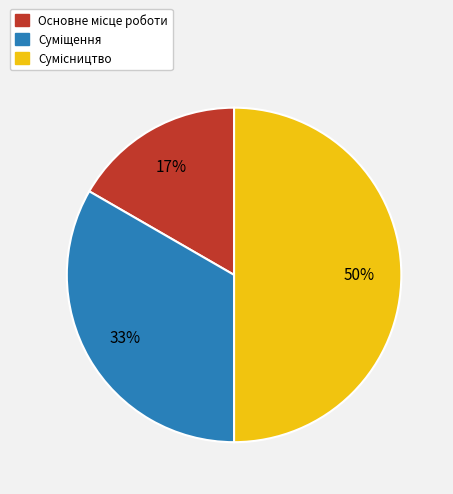

To the nearest percent, what is the average slice percentage?

33%